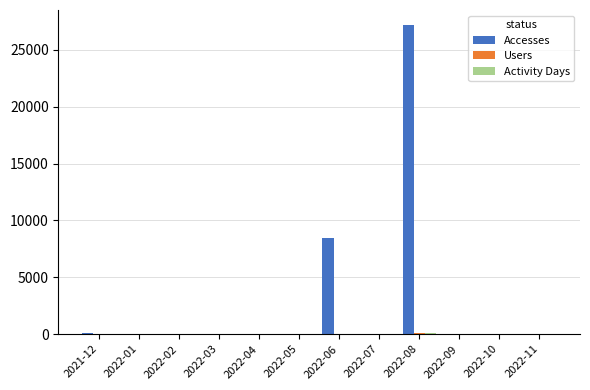

Between 2022-01 and 2022-06, which series saw the biggest shift?

Accesses